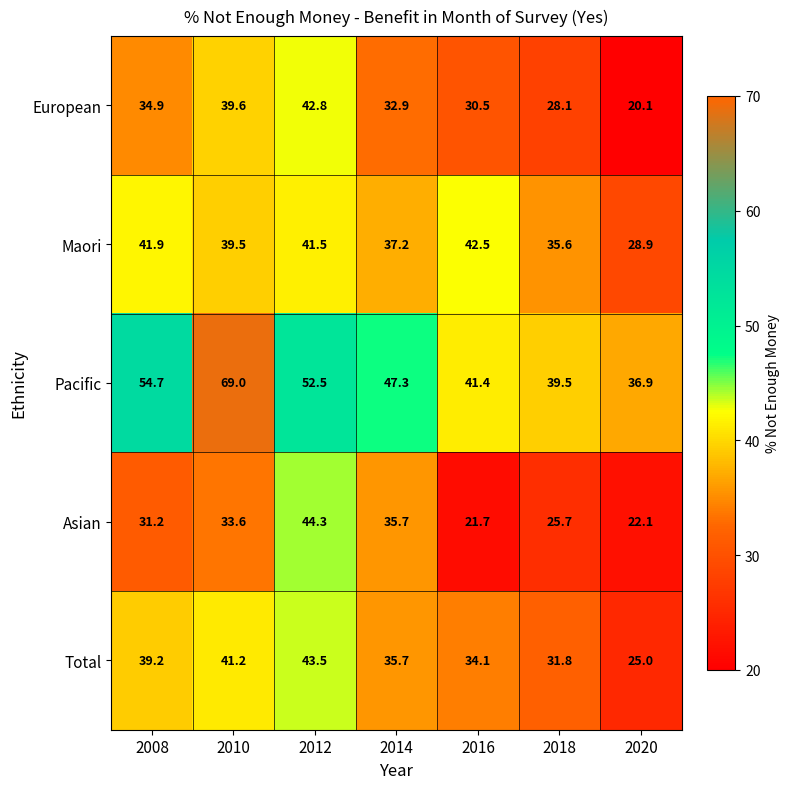

At which category is the sum across all series the highest?

2012